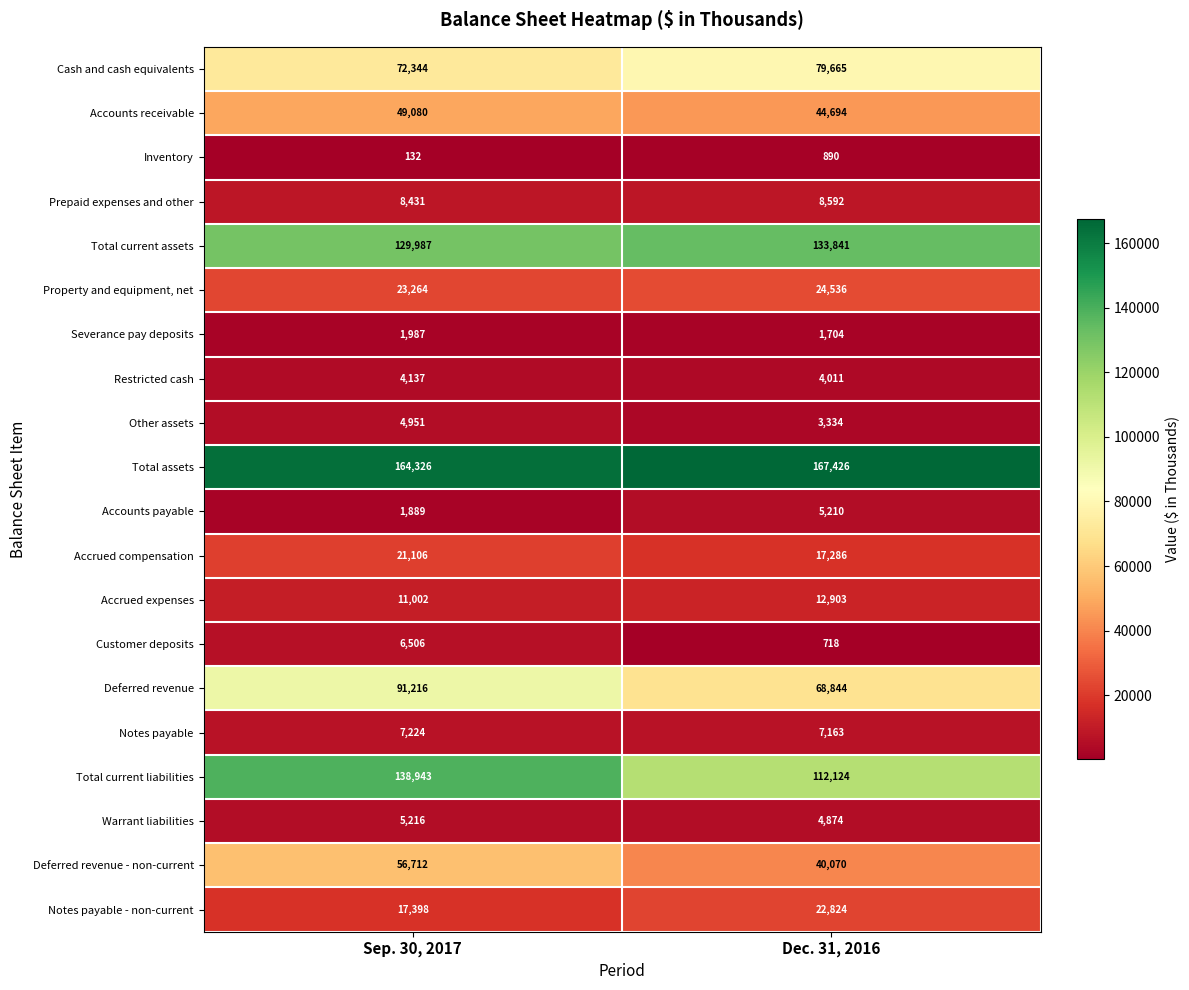

What is the minimum value for Total current liabilities?

112124